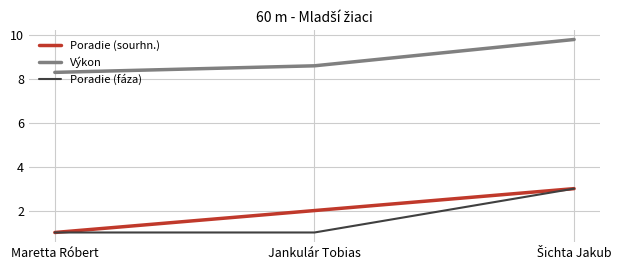

Which series changed the most between Maretta Róbert and Jankulár Tobias?

Poradie (sourhn.)